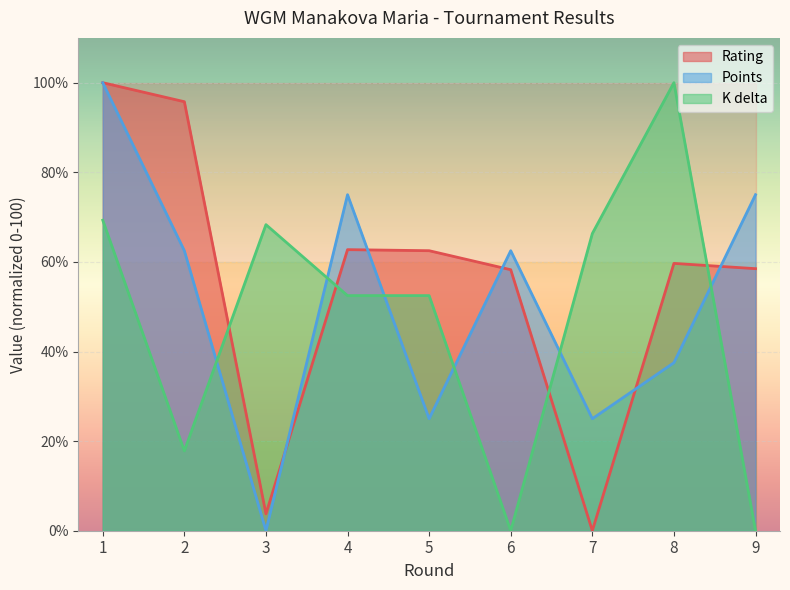

What is the approximate value of K delta at 8?

100.0